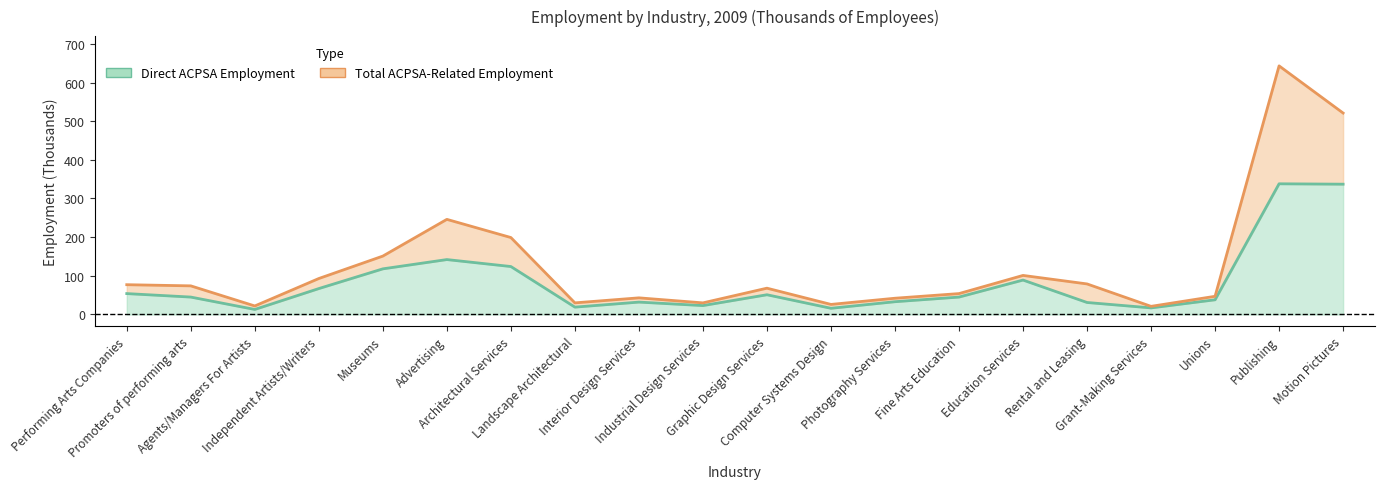

True or false: total_employment and direct_employment intersect in this chart.

False